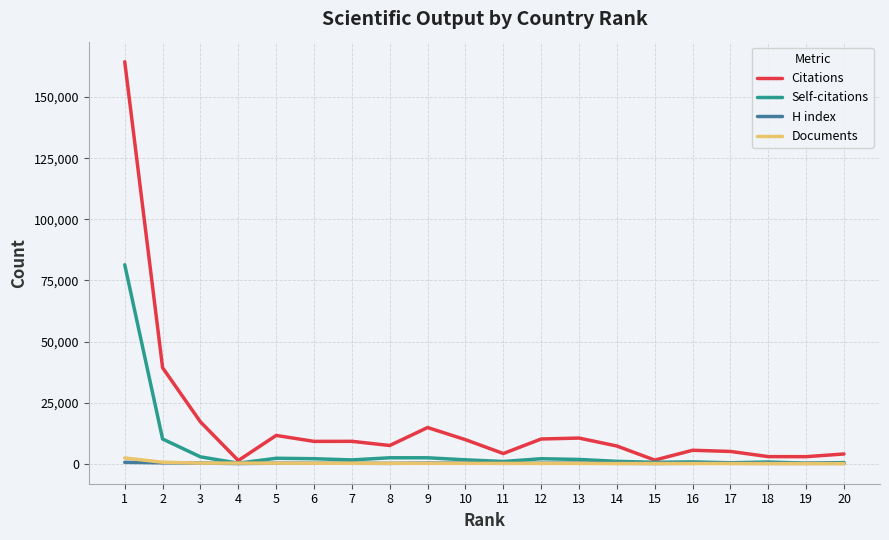

Which series has the largest total across all categories?

Citations